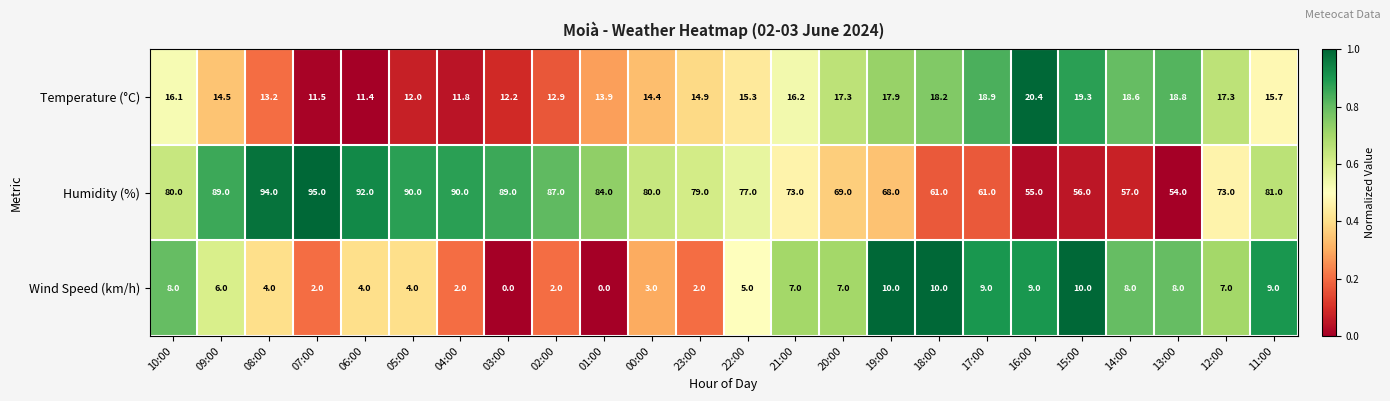

What is the sum of all Humidity (%) values?

1834.0